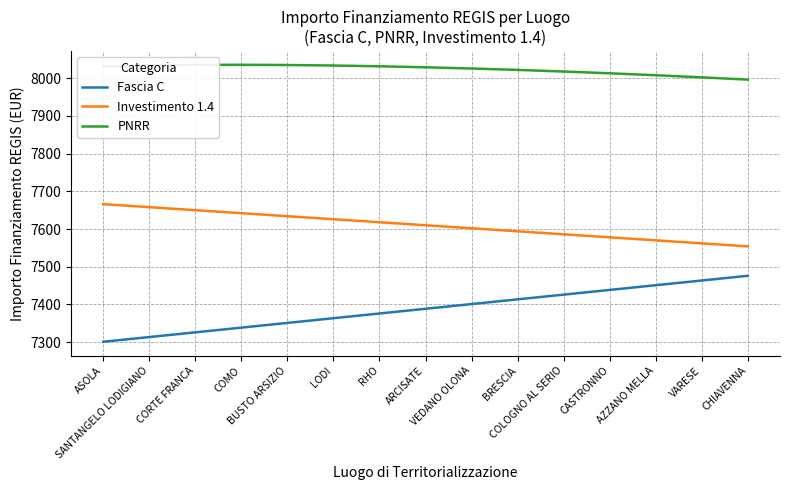

What position from the left is BRESCIA?

10